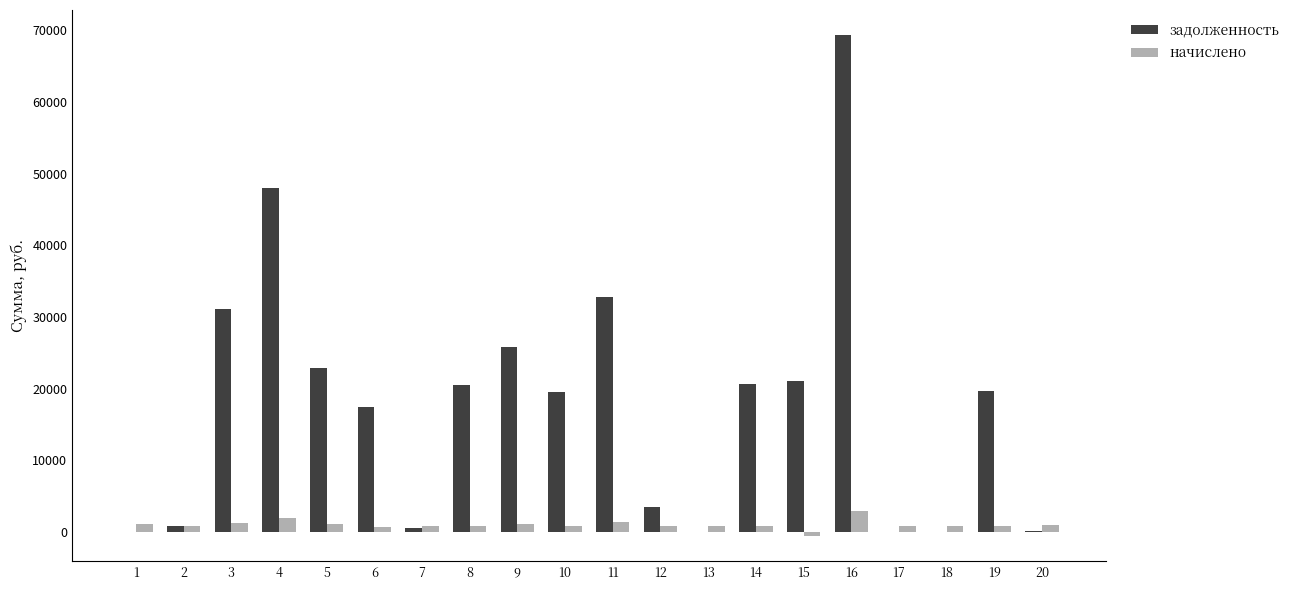

The value of задолженность at 16 is 100316.6. True or false?

False